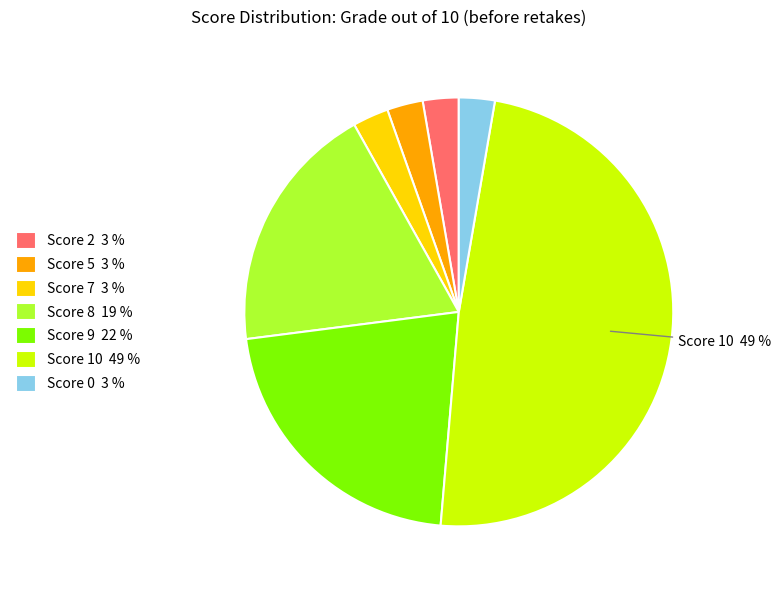

Is the sum of Score 0 3 % and Score 8 19 % greater than half?

No